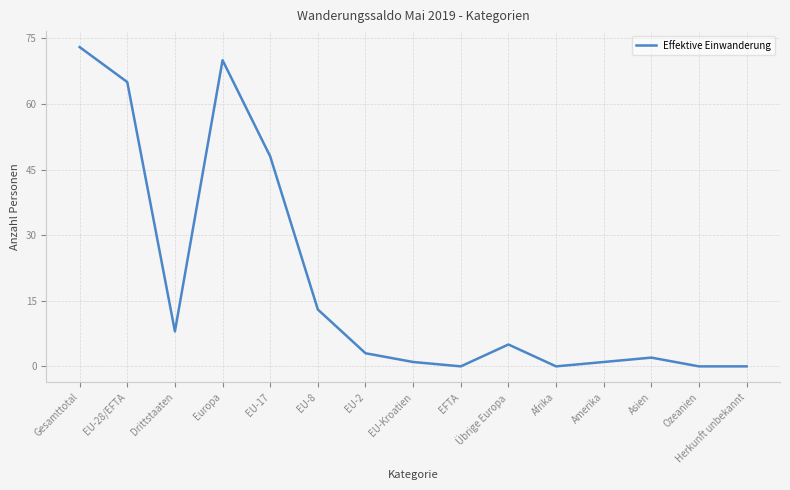

What is the change in value from EU-17 to Herkunft unbekannt?

-48